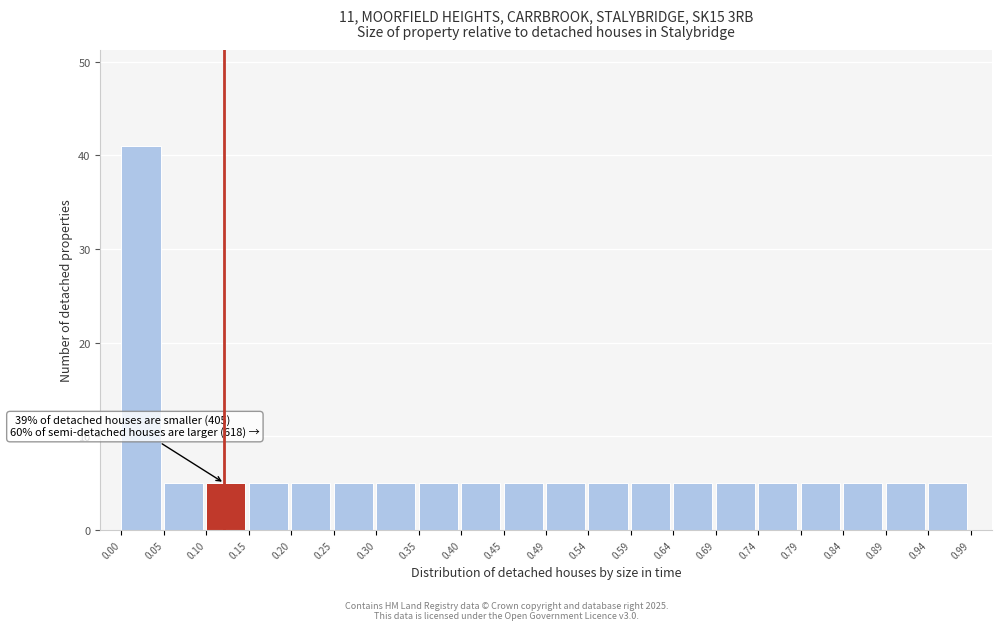

Which range on the x-axis has the tallest bar?

0.00 to 0.05